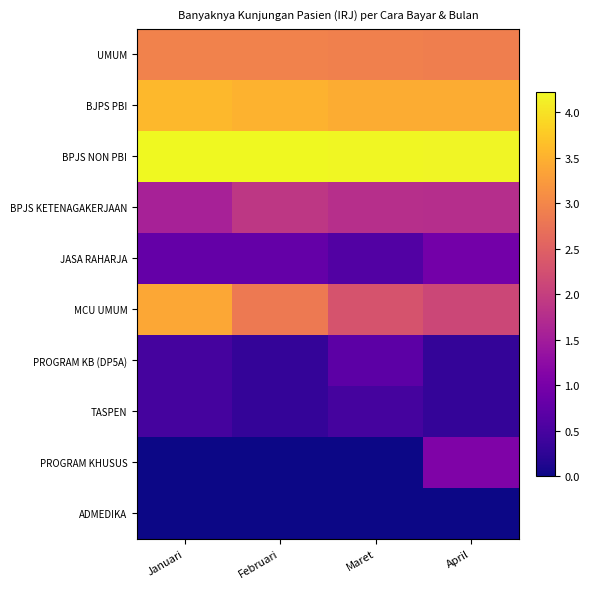

Reading left to right, what are all the values shown in this chart?

UMUM: Januari=3.0	Februari=2.9	Maret=2.9	April=2.9
BJPS PBI: Januari=3.6	Februari=3.5	Maret=3.4	April=3.4
BPJS NON PBI: Januari=4.2	Februari=4.2	Maret=4.2	April=4.2
BPJS KETENAGAKERJAAN: Januari=1.6	Februari=1.9	Maret=1.8	April=1.8
JASA RAHARJA: Januari=0.8	Februari=0.8	Maret=0.6	April=1.0
MCU UMUM: Januari=3.4	Februari=2.8	Maret=2.3	April=2.1
PROGRAM KB (DP5A): Januari=0.5	Februari=0.3	Maret=0.7	April=0.3
TASPEN: Januari=0.5	Februari=0.3	Maret=0.5	April=0.3
PROGRAM KHUSUS: Januari=0.0	Februari=0.0	Maret=0.0	April=1.1
ADMEDIKA: Januari=0.0	Februari=0.0	Maret=0.0	April=0.0